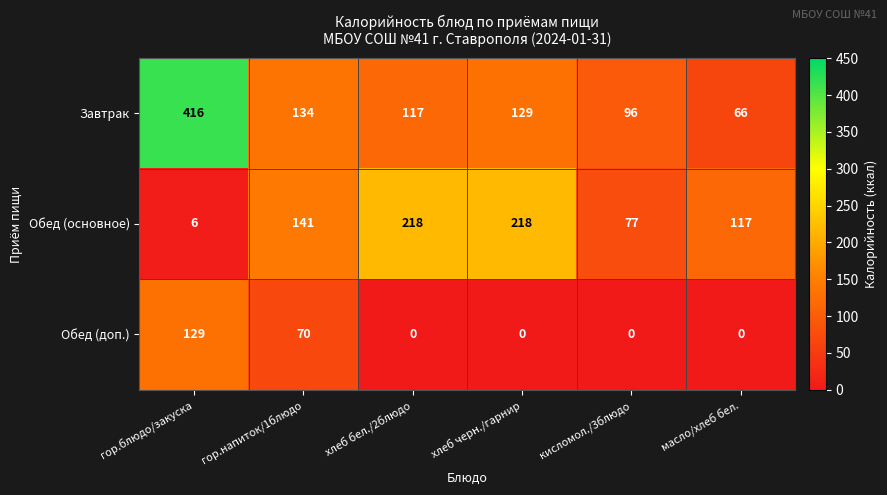

List the series in order of their peak value, lowest first.

Обед (доп.), Обед (основное), Завтрак